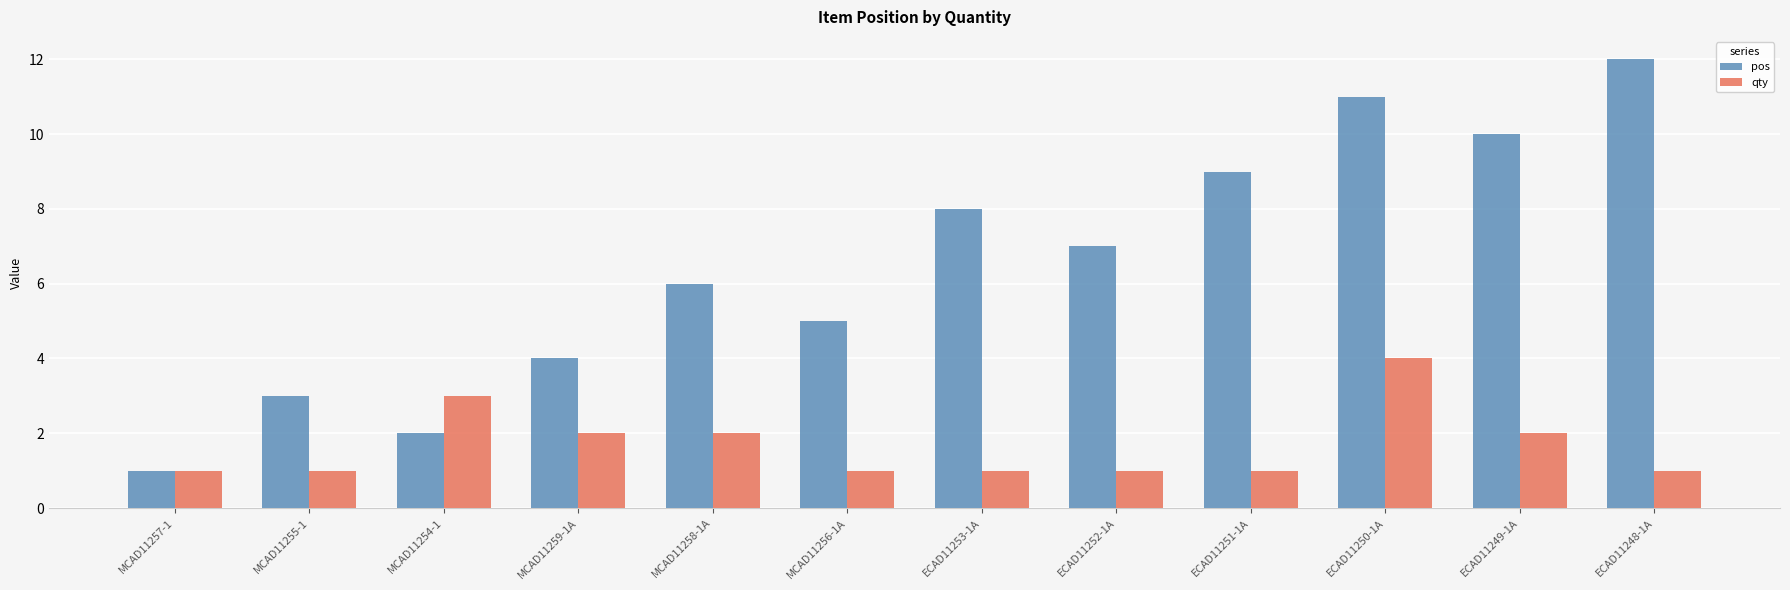

What is the difference between the second highest and minimum values in the qty series?

2